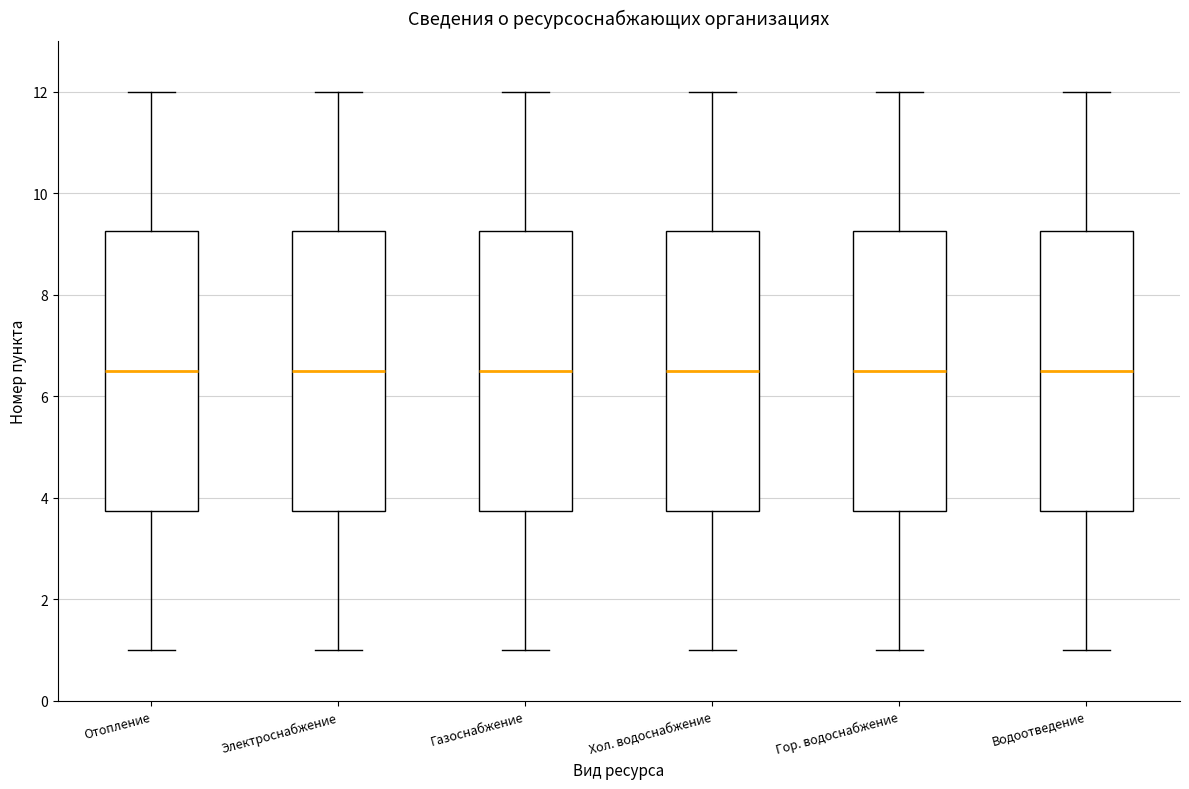

Reading left to right, read every box against the y-axis: the position of its median line, the range the box covers, and the ends of its whiskers. The values are not printed on the chart, so give them approximately, as read against the axis.

Отопление: median 6.6, box 3.8 to 9.2, whiskers 1.0 to 12.0
Электроснабжение: median 6.6, box 3.8 to 9.2, whiskers 1.0 to 12.0
Газоснабжение: median 6.6, box 3.8 to 9.2, whiskers 1.0 to 12.0
Хол. водоснабжение: median 6.6, box 3.8 to 9.2, whiskers 1.0 to 12.0
Гор. водоснабжение: median 6.6, box 3.8 to 9.2, whiskers 1.0 to 12.0
Водоотведение: median 6.6, box 3.8 to 9.2, whiskers 1.0 to 12.0